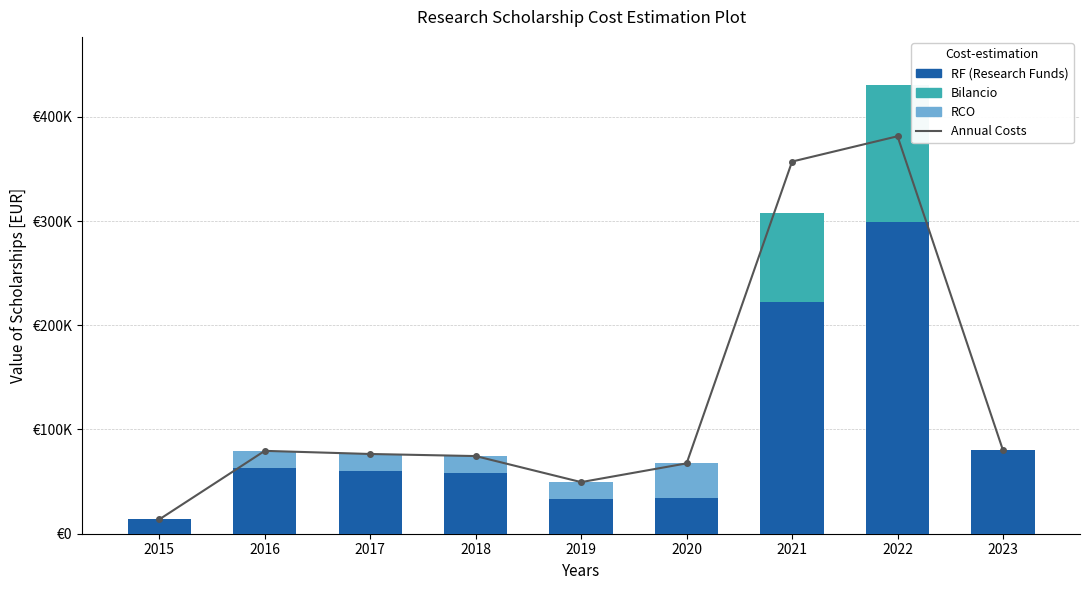

Reading left to right, what are all the values shown in this chart?

Annual Costs: 2015=13725.0	2016=79500.0	2017=76500.0	2018=74500.0	2019=49500.0	2020=67500.0	2021=357049.3	2022=381334.0	2023=80000.0
RF (Research Funds): 2015=13725.0	2016=63000.0	2017=60000.0	2018=58000.0	2019=33000.0	2020=34500.0	2021=222049.3	2022=299334.0	2023=80000.0
Bilancio (Budget): 2015=0.0	2016=0.0	2017=0.0	2018=0.0	2019=0.0	2020=0.0	2021=85500.0	2022=130949.3	2023=0.0
RCO: 2015=0.0	2016=16500.0	2017=16500.0	2018=16500.0	2019=16500.0	2020=33000.0	2021=0.0	2022=0.0	2023=0.0